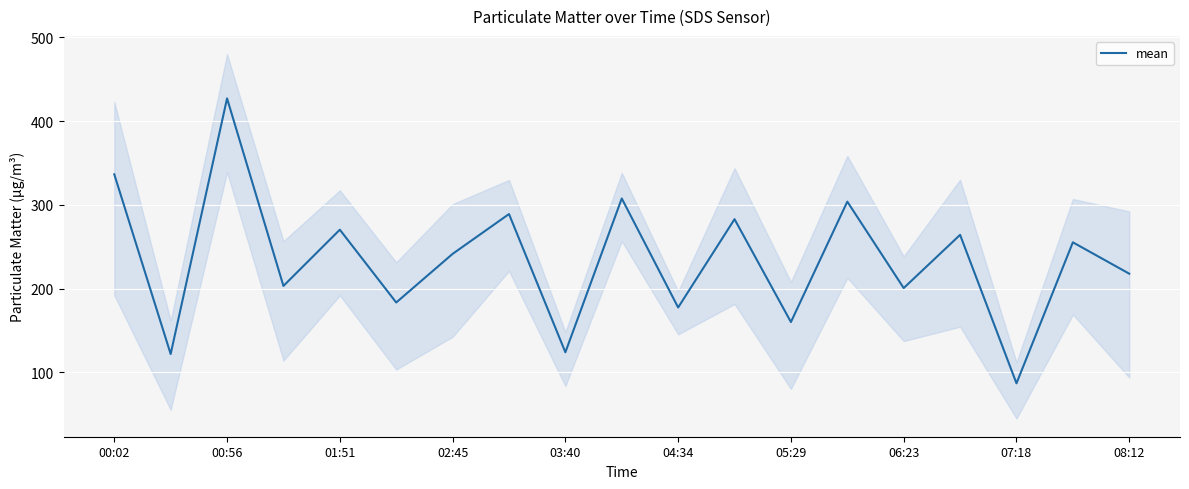

Approximately how many times larger is the value at 00:02 compared to 17?

1.3